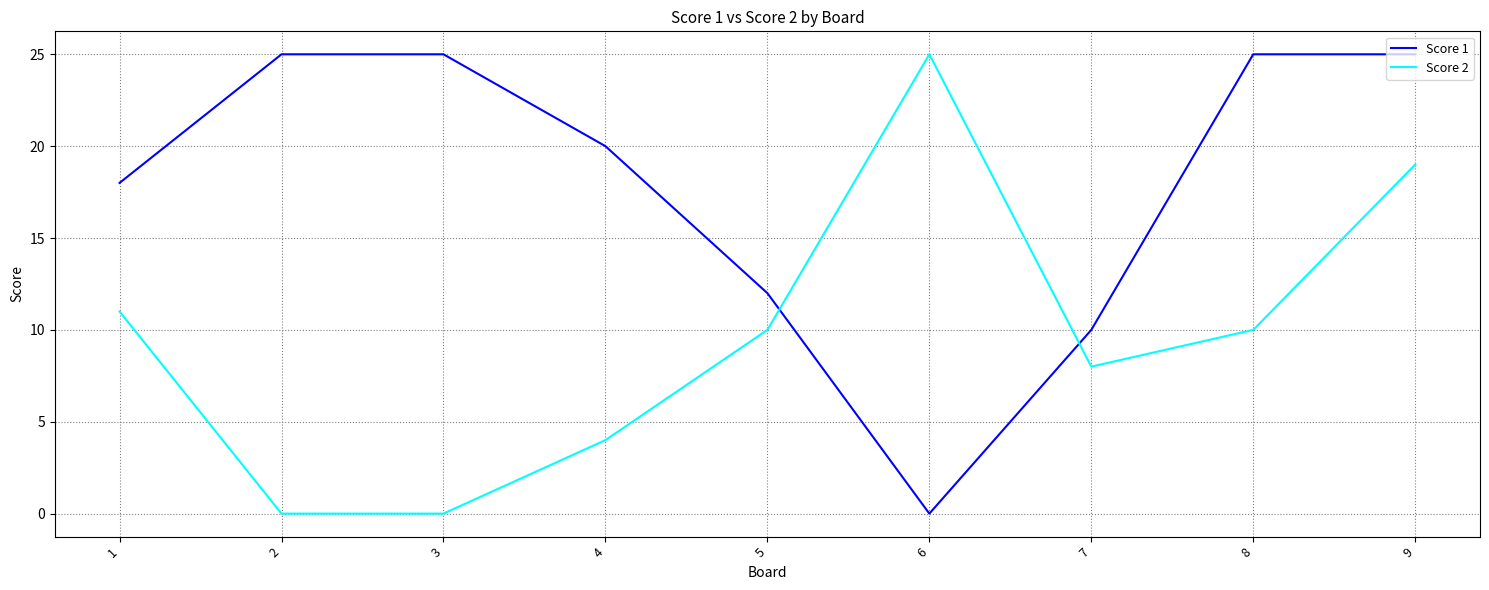

Which series changed the most between 1 and 4?

Score 2